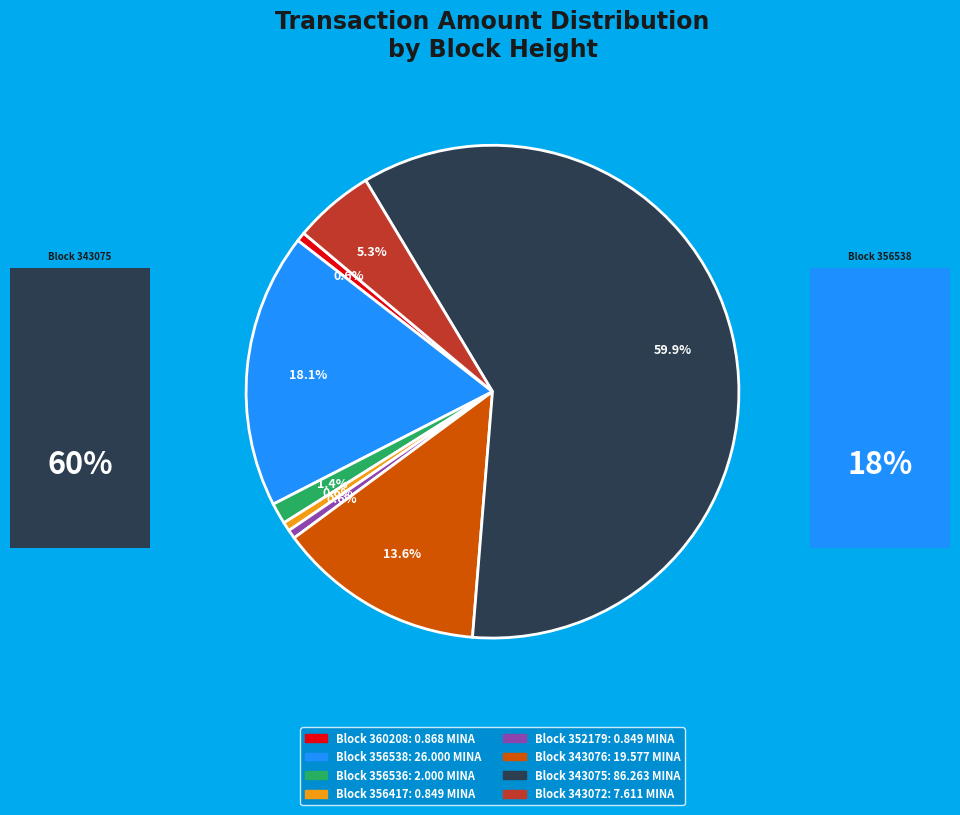

How many segments does this pie chart have?

8